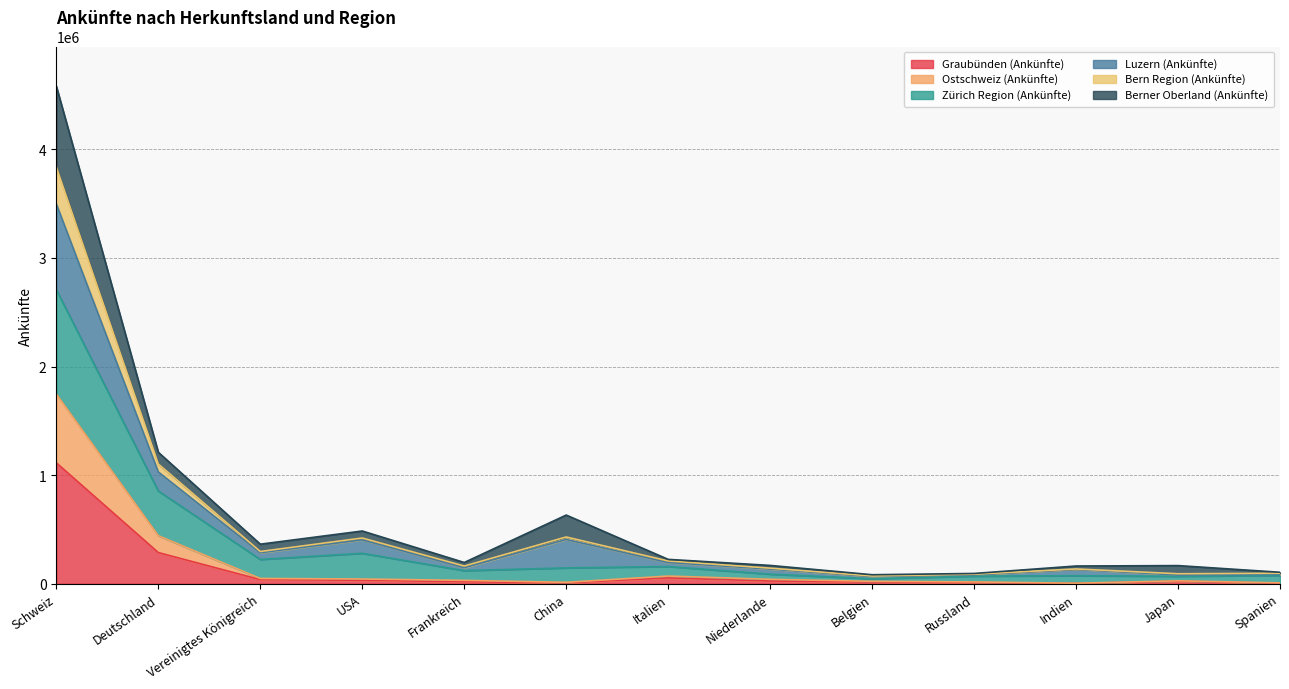

At which category is the sum across all series the highest?

Schweiz